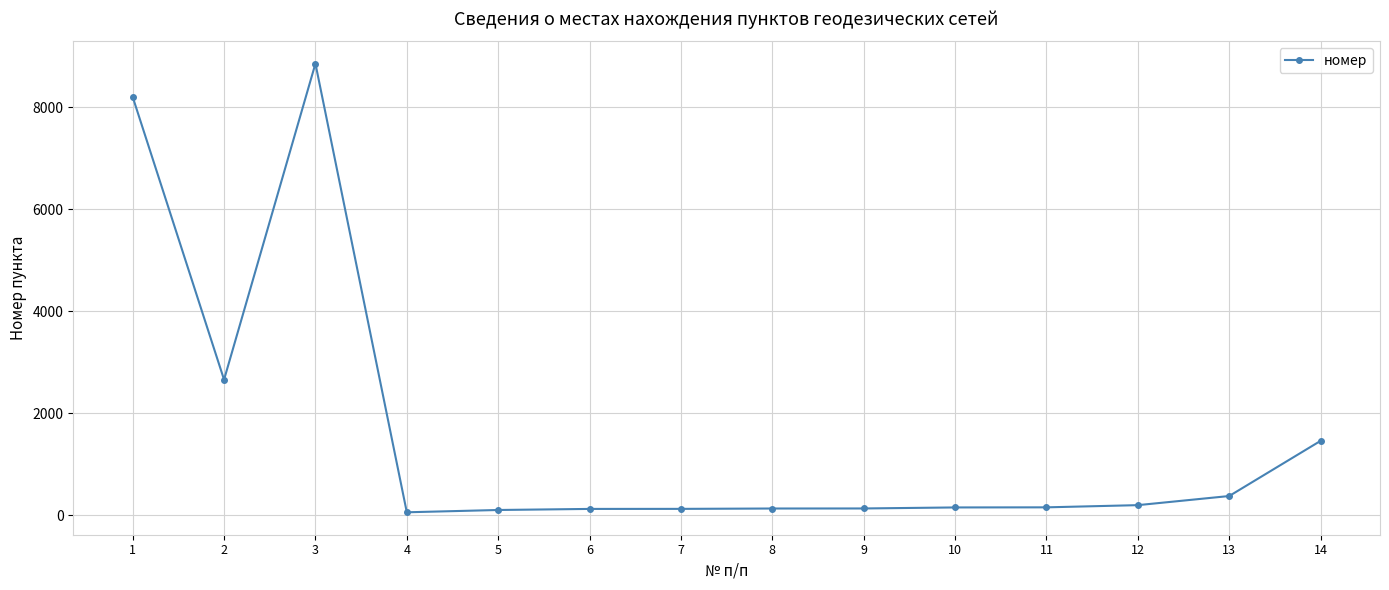

Is it true that the value at 13 is 375?

True